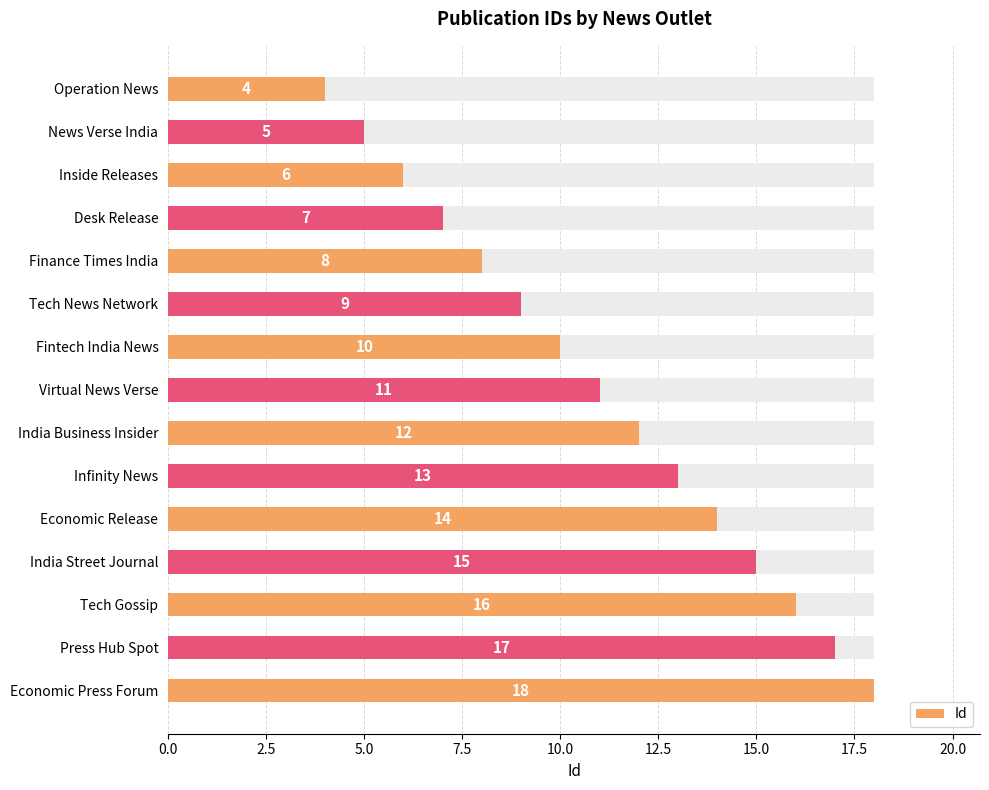

Reading right to left, list all the values displayed in this chart.

18	17	16	15	14	13	12	11	10	9	8	7	6	5	4